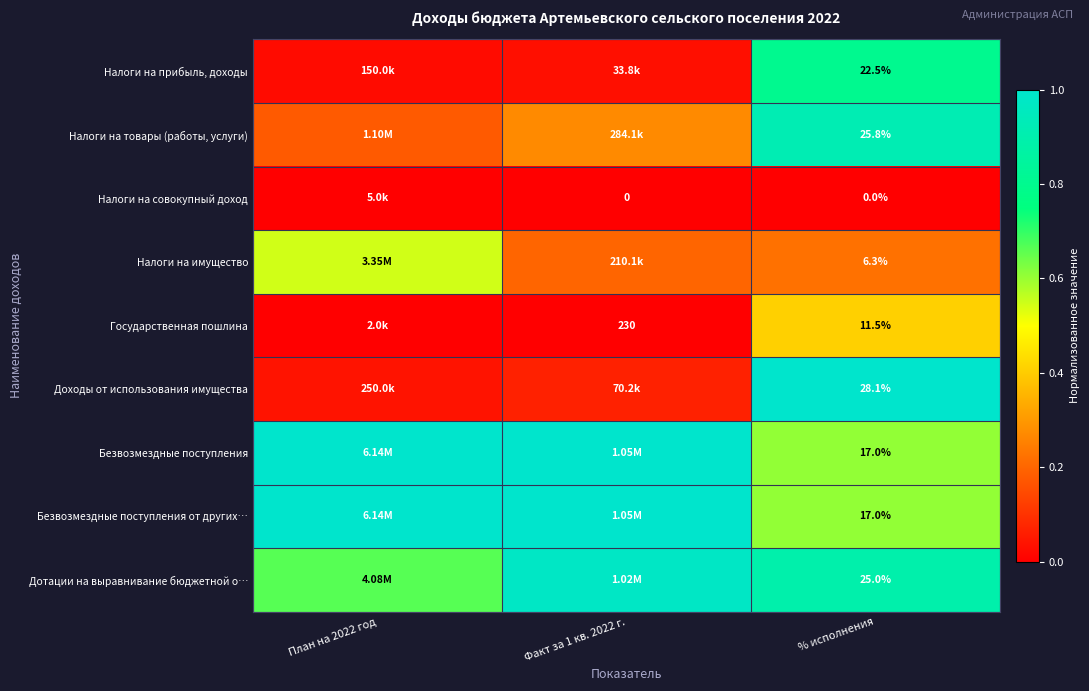

The value of Налоги на товары (работы, услуги) at % исполнения is 0.6. True or false?

False